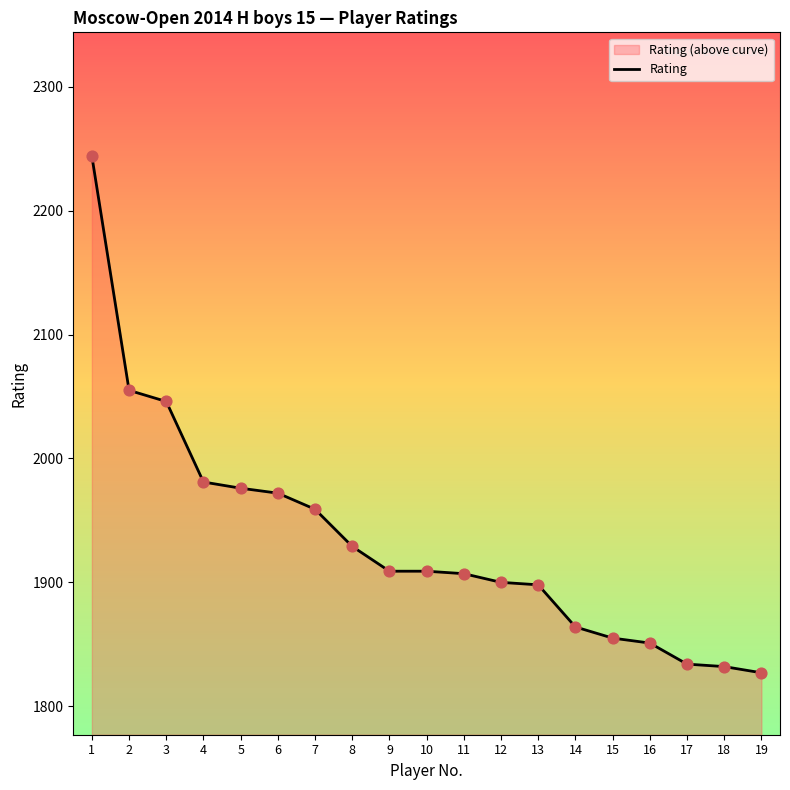

Approximately how many times larger is the value at 13 compared to 3?

0.9